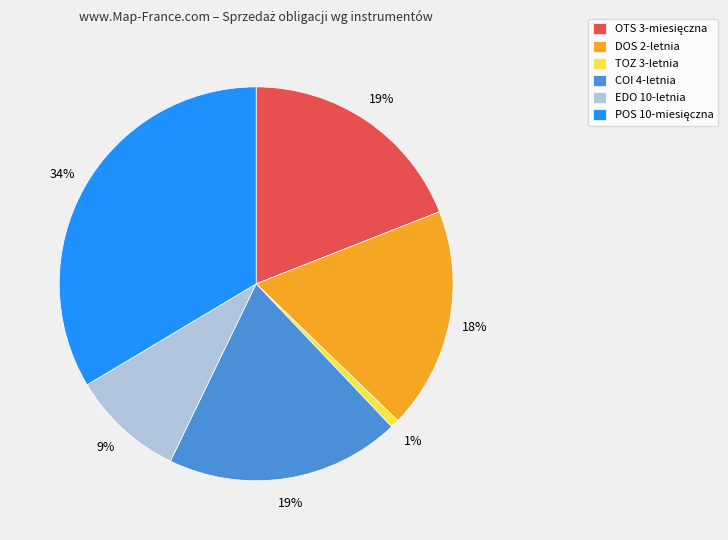

Do COI 4-letnia and EDO 10-letnia together represent more than half of the pie?

No